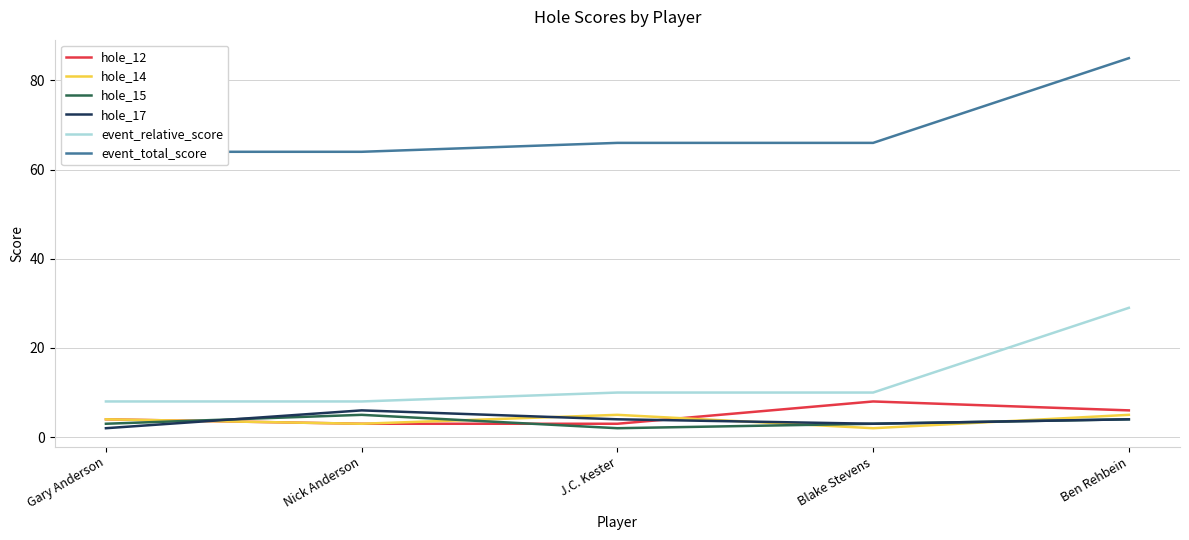

Rank the series by their maximum value, from highest to lowest.

event_total_score, event_relative_score, hole_12, hole_17, hole_14, hole_15